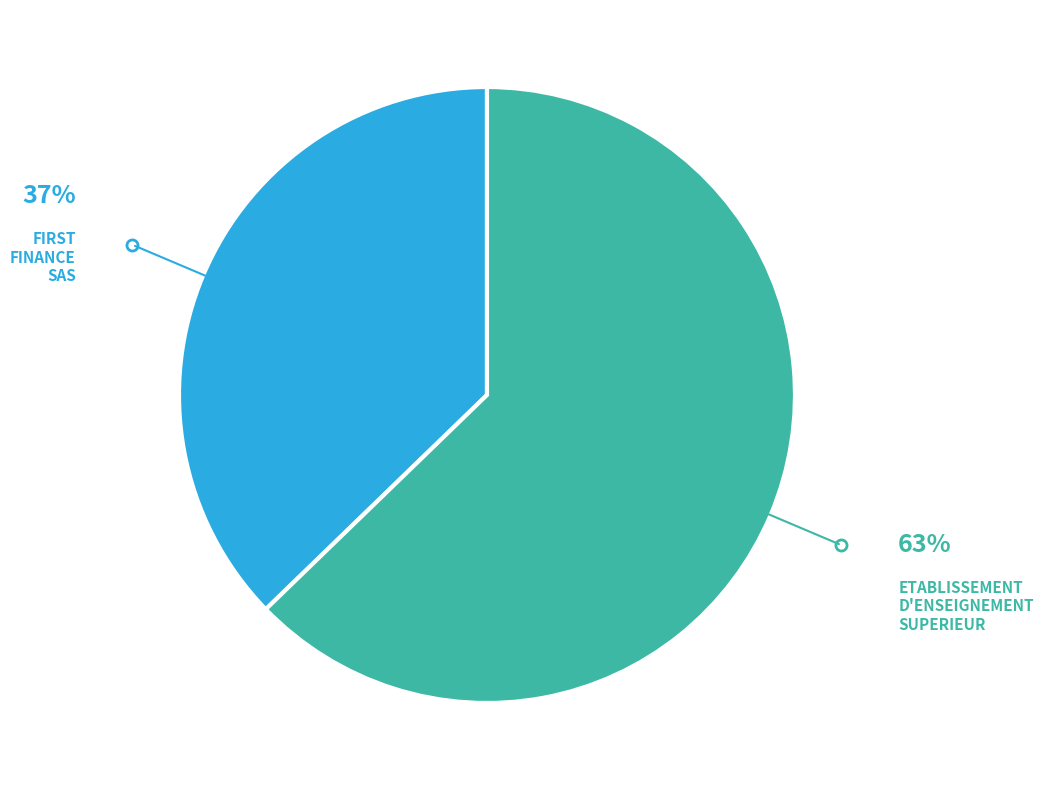

Which category has the smallest portion of the pie?

FIRST FINANCE SAS